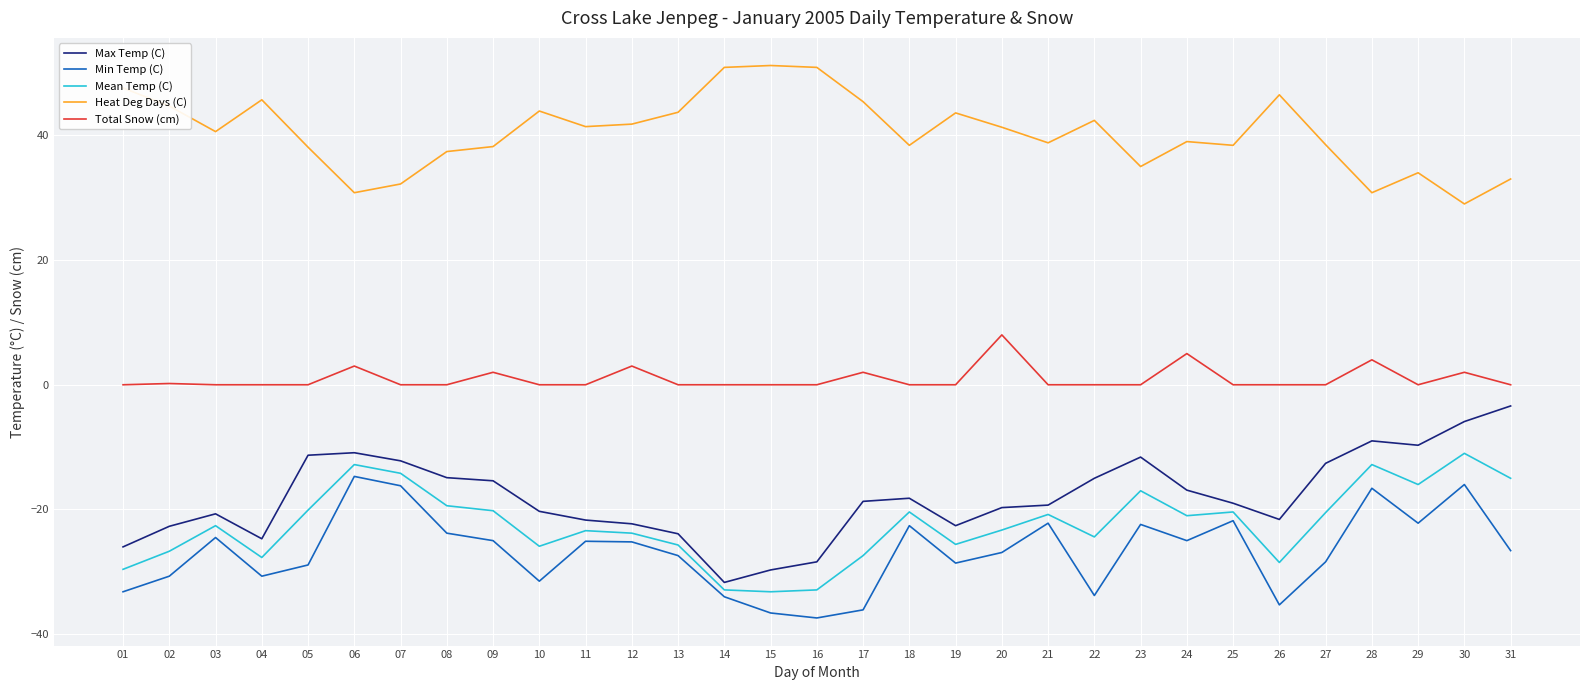

Which series has the largest range (max minus min)?

Max Temp (C)